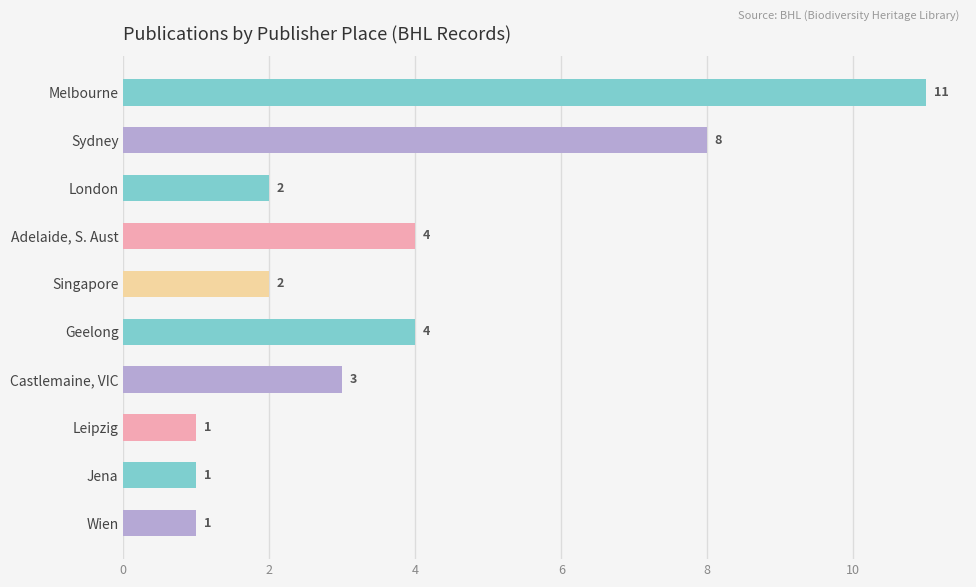

What is the label of the 7th bar from the bottom?

Adelaide, S. Aust